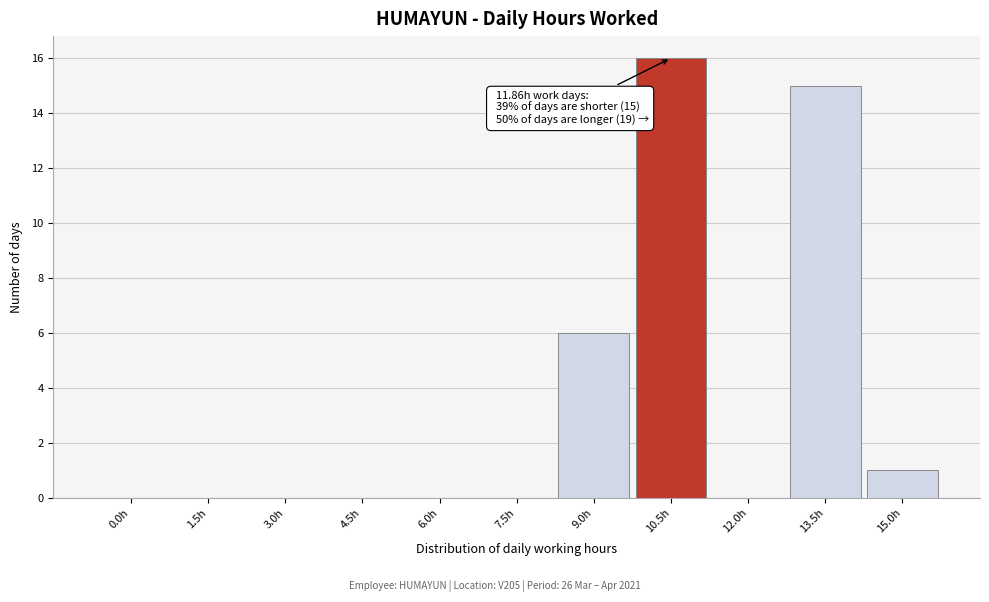

Reading left to right, what are all the values shown in this chart?

0.0h=0	1.5h=0	3.0h=0	4.5h=0	6.0h=0	7.5h=0	9.0h=6	10.5h=16	12.0h=0	13.5h=15	15.0h=1